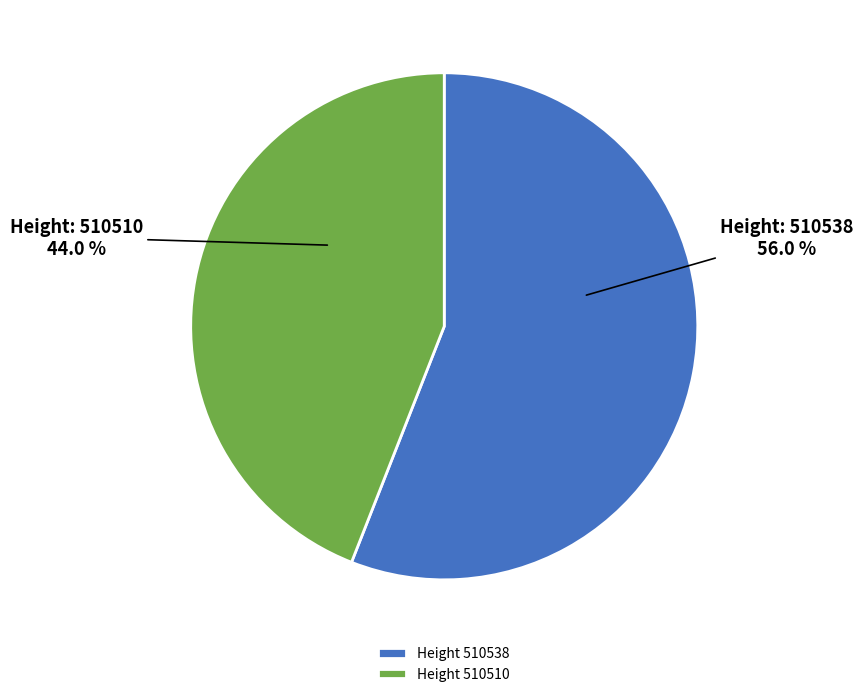

Which slice is the largest?

Height 510538